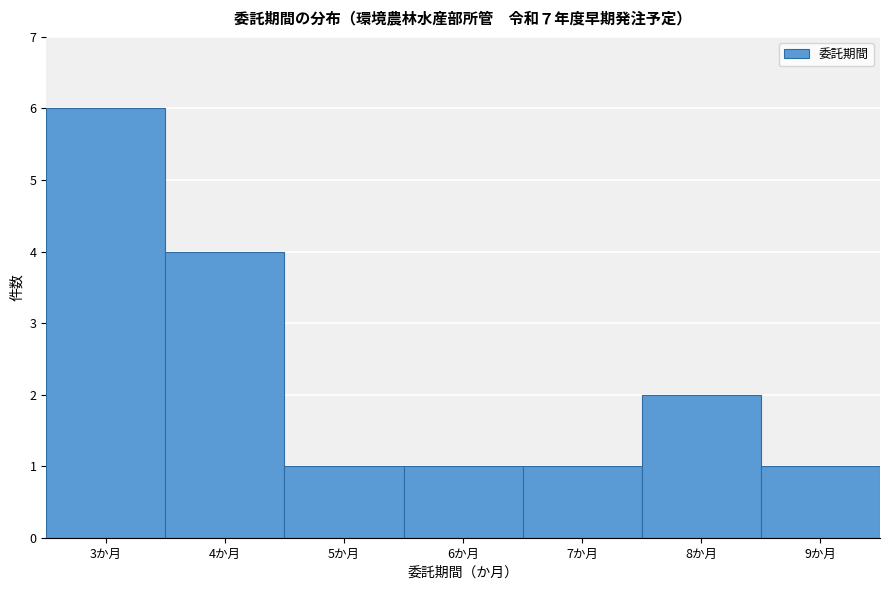

Reading left to right, transcribe this chart: for each bar, give the range it covers on the x-axis and its height. The values are not printed on the chart, so give them approximately, as read against the axis.

2.5 to 3.5: 6
3.5 to 4.5: 4
4.5 to 5.5: 1
5.5 to 6.5: 1
6.5 to 7.5: 1
7.5 to 8.5: 2
8.5 to 9.5: 1